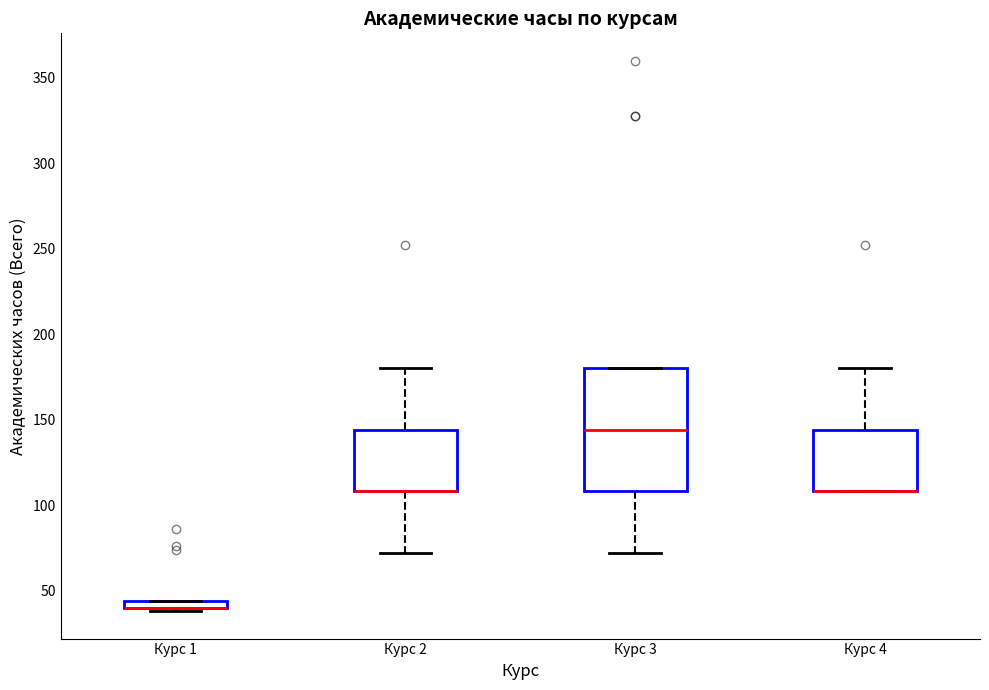

Where is the lower edge of the box for Курс 1 on the y-axis? The values are not printed on the chart, so give them approximately, as read against the axis.

40